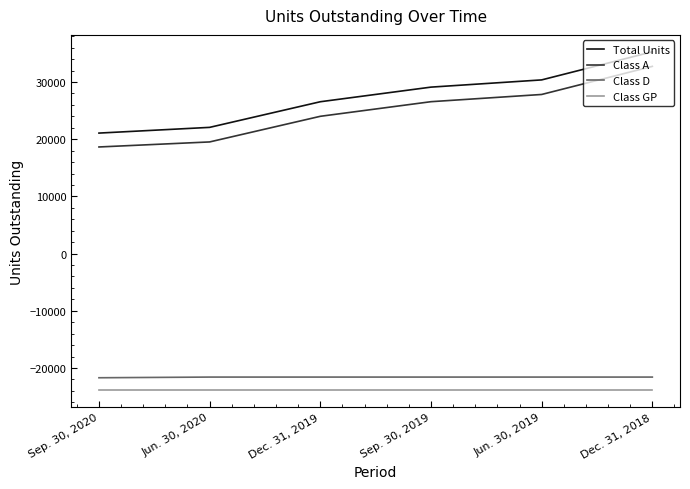

True or false: Class GP and Class A intersect in this chart.

False